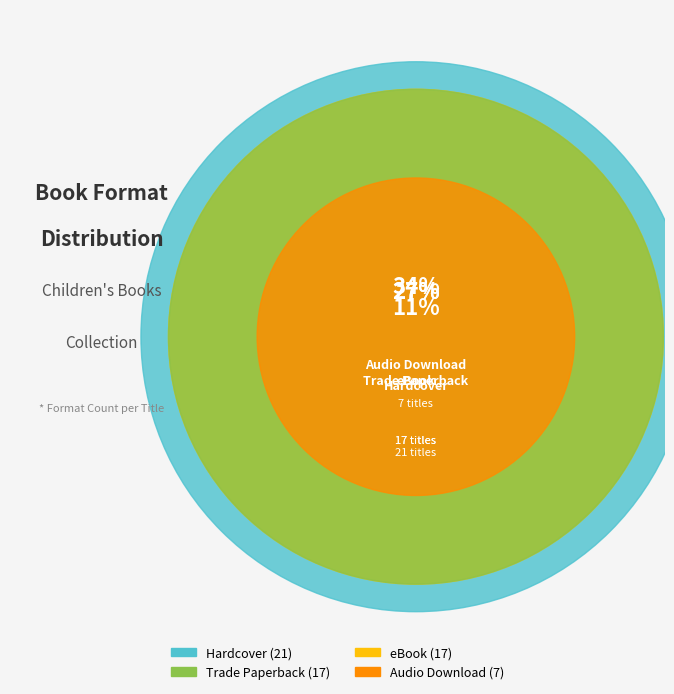

To the nearest percent, what percentage of the pie is eBook?

27%